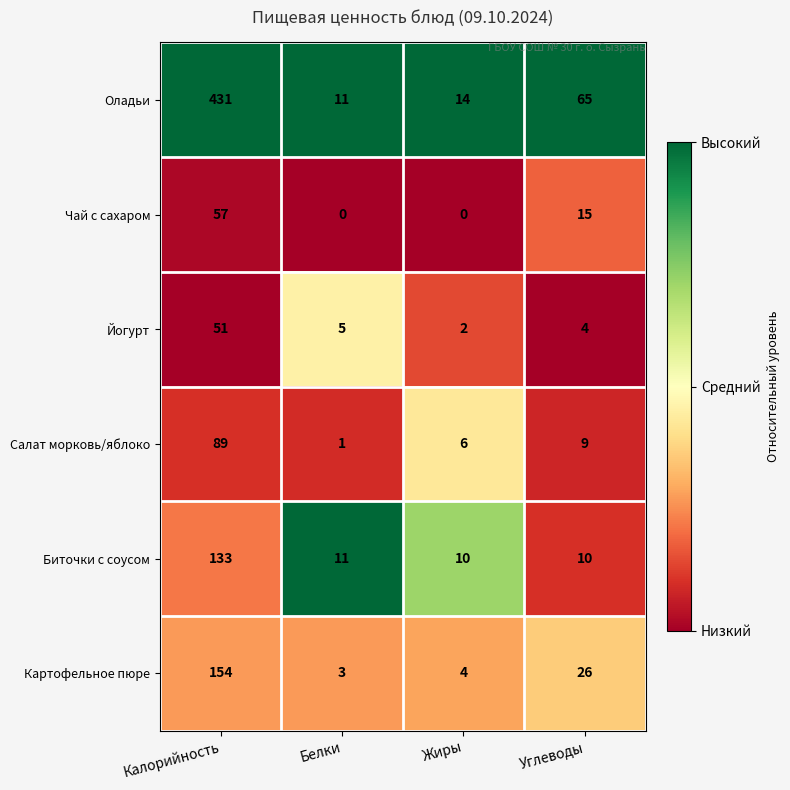

Which category has the highest value across all series?

Калорийность